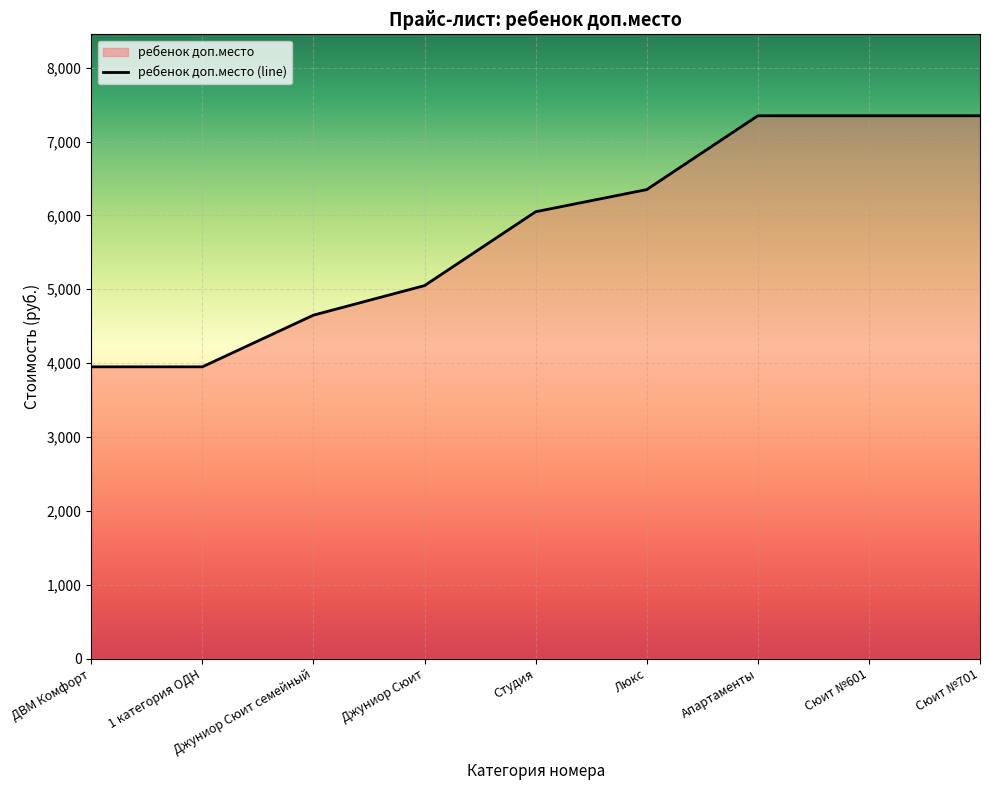

Does the chart display data point markers on the line(s)?

No